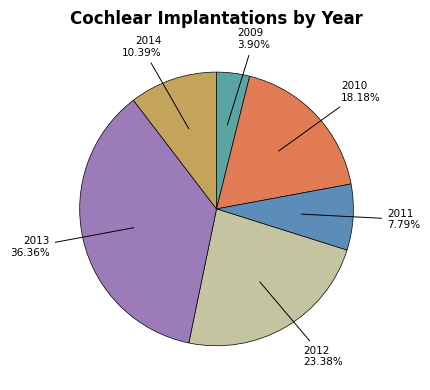

Which category has the smallest portion of the pie?

2009